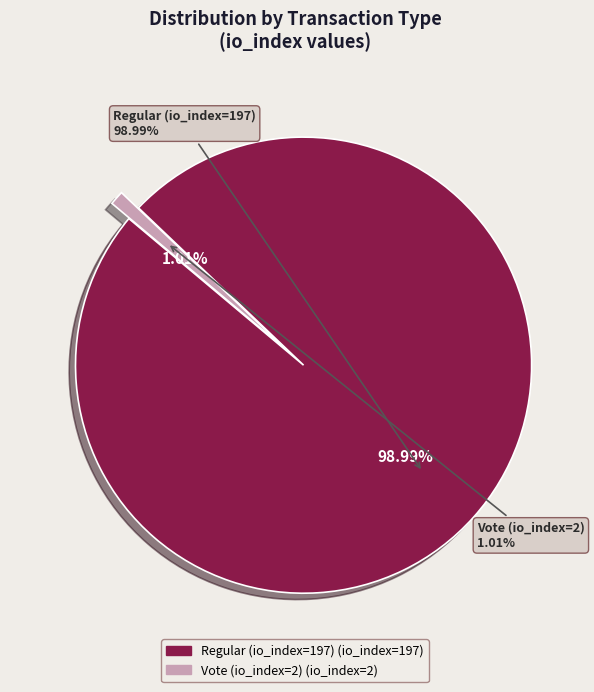

Is there any slice that represents more than half of the pie?

Yes